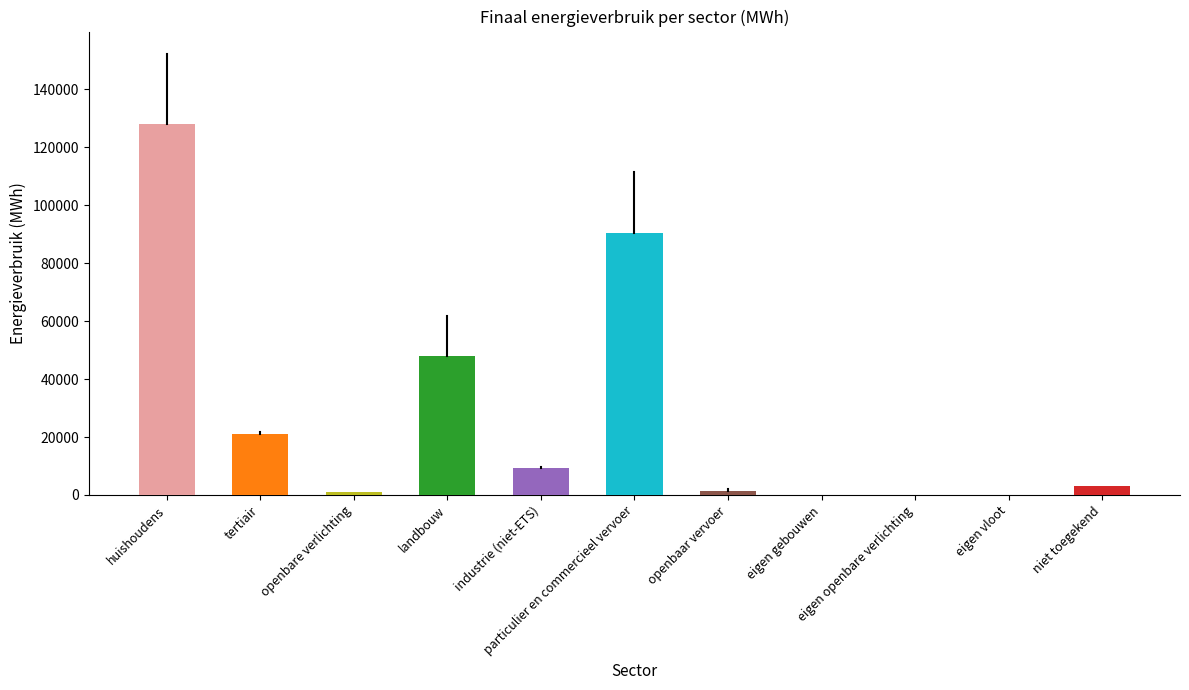

What is the greatest value displayed?

127942.5